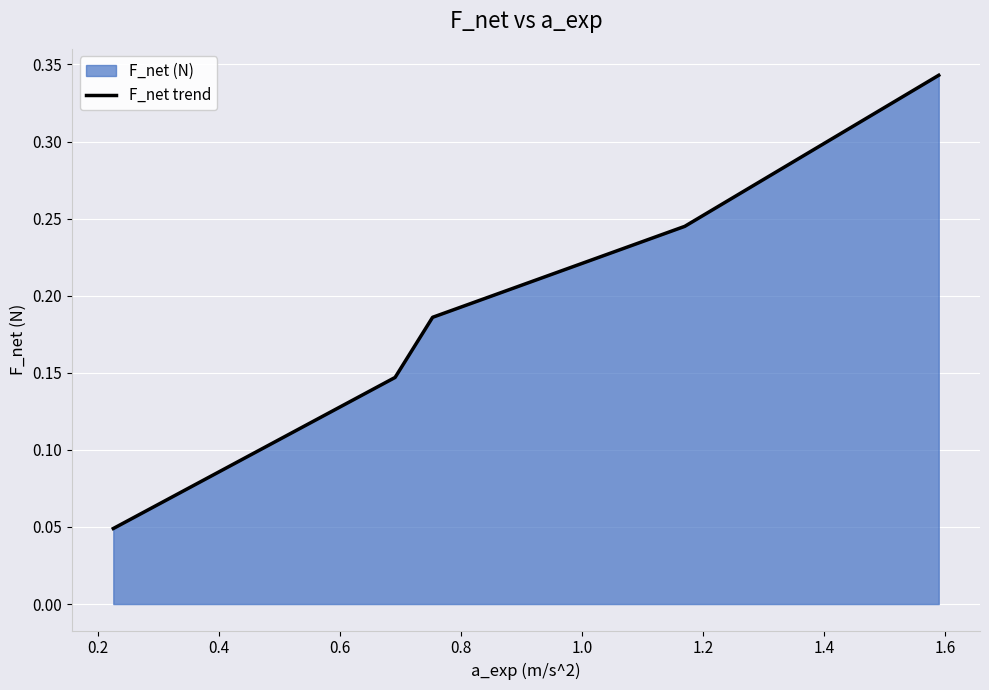

Reading left to right, list all the values displayed in this chart.

0.0	0.1	0.2	0.2	0.3